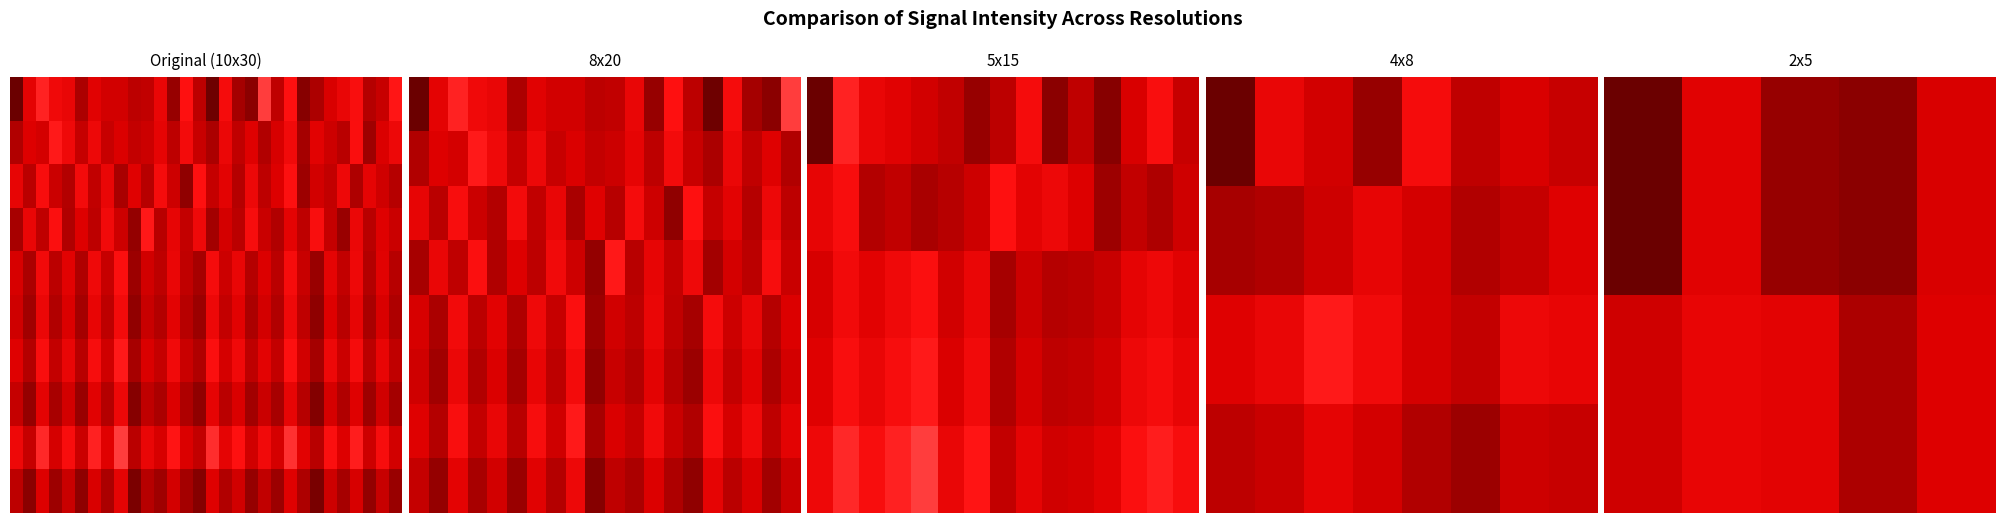

True or false: 1 has a value of -126.2 at 18.

True